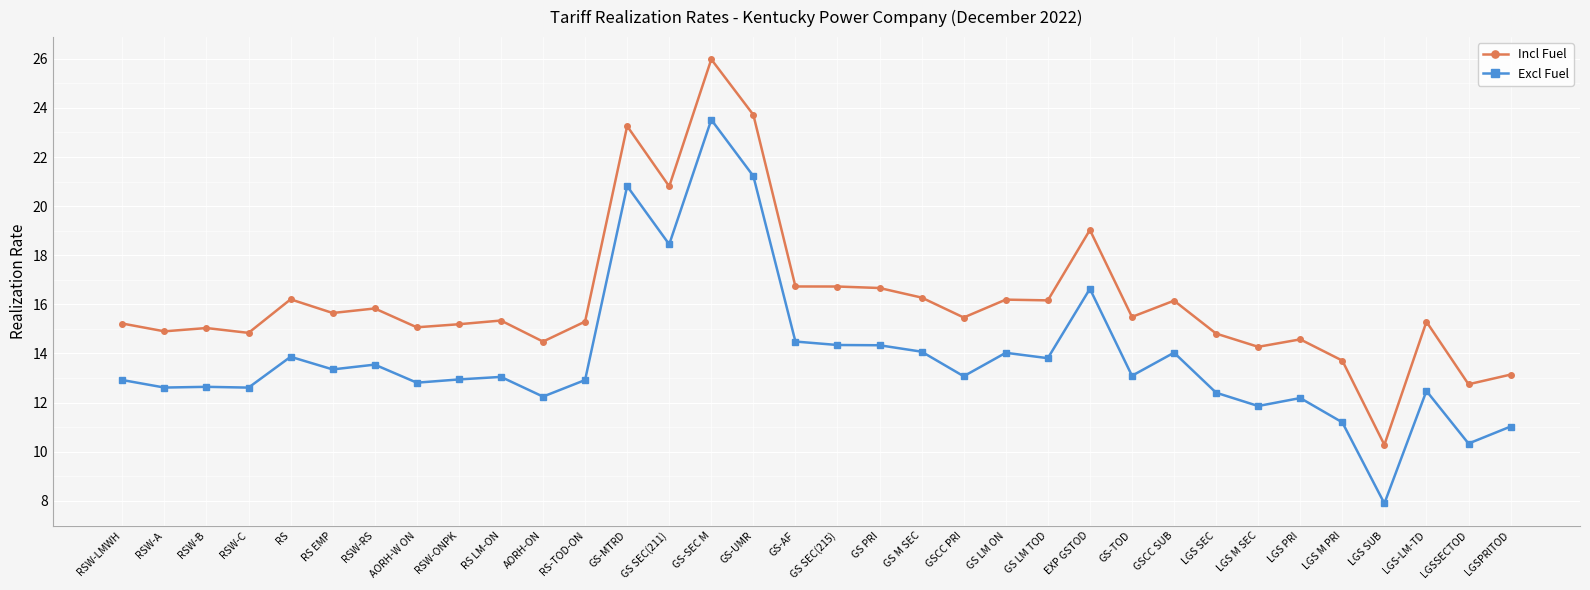

Which series has the widest spread of values?

Incl Fuel